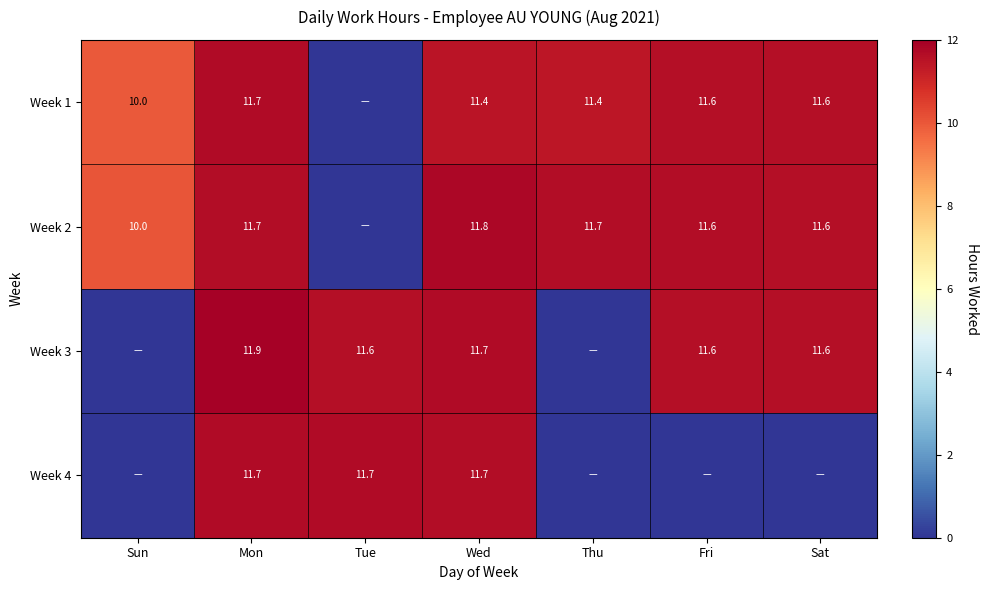

Is the value of Week 3 at Wed greater than the value of Week 2 at Sat?

Yes